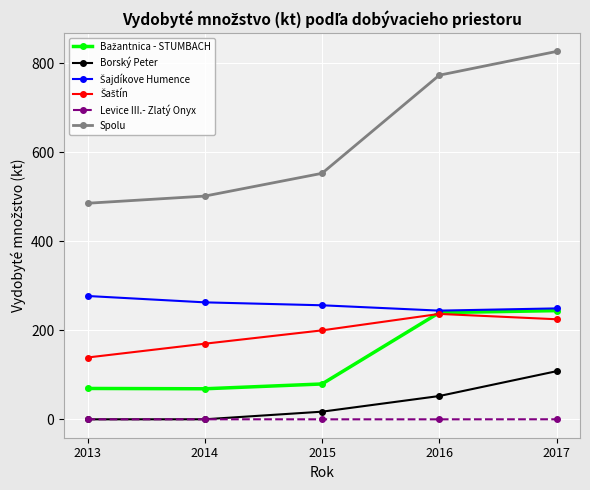

Which series has the widest spread of values?

Spolu